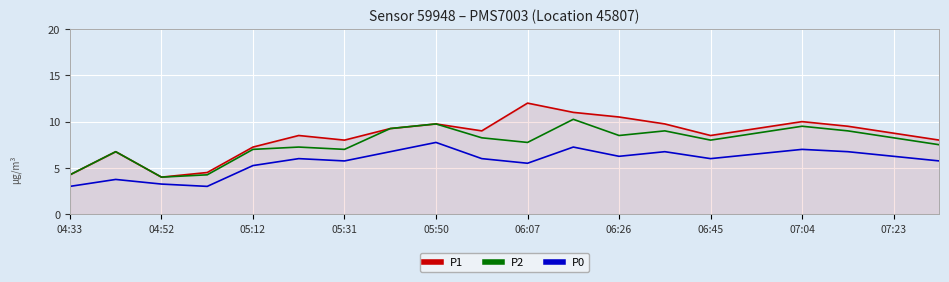

What is the minimum value shown in the chart?

3.0